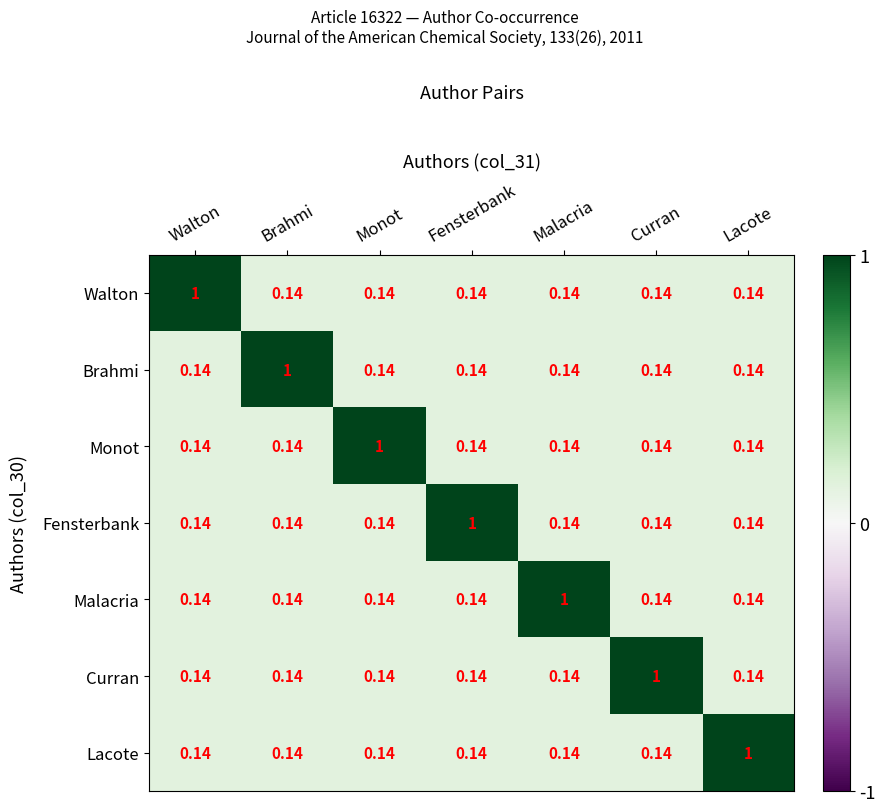

Which category has the highest value in the Brahmi series?

Brahmi